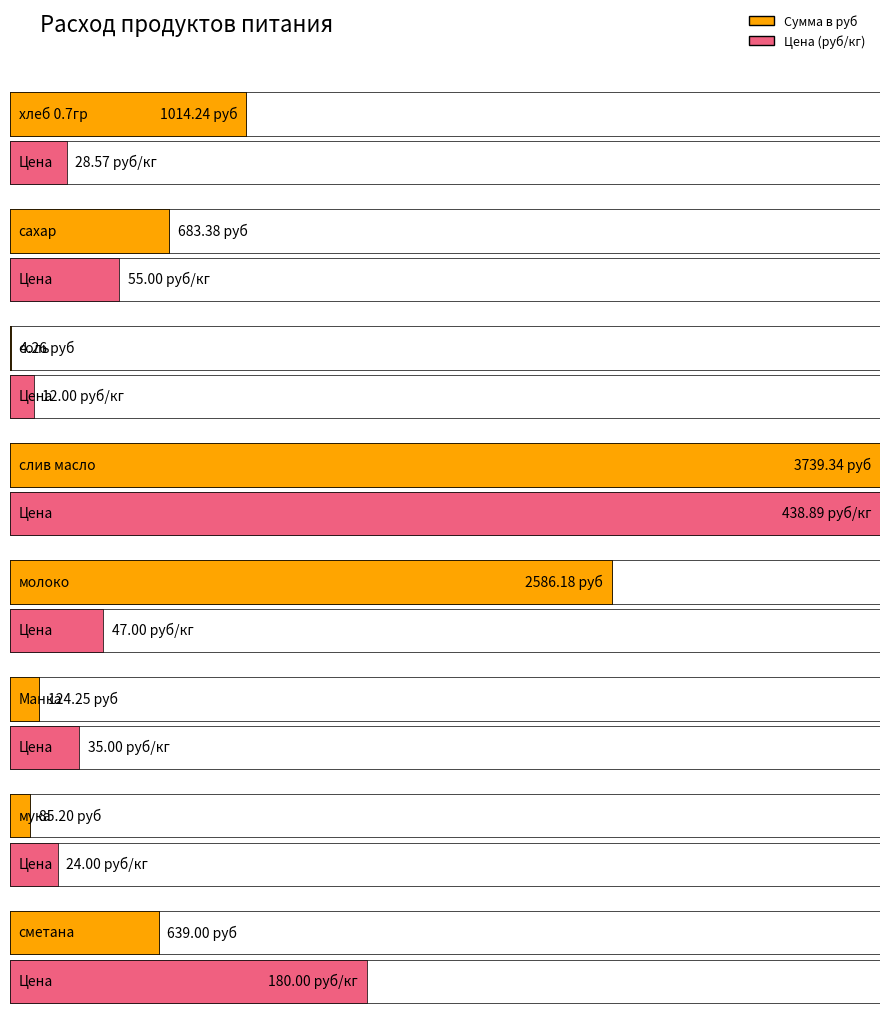

List the series in order of their overall mean, lowest first.

Цена, Сумма в руб